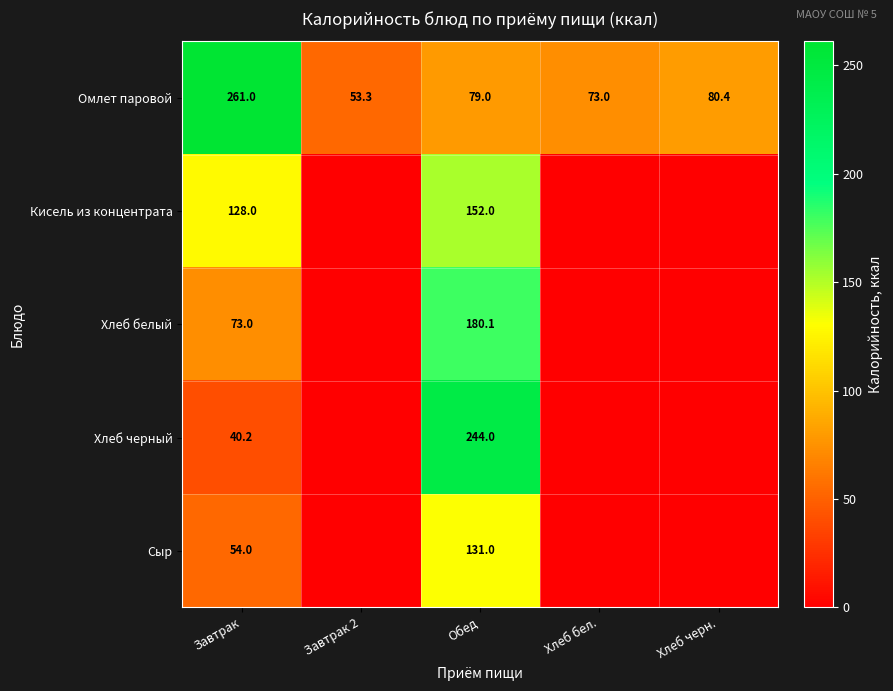

How many distinct data groups are displayed?

5